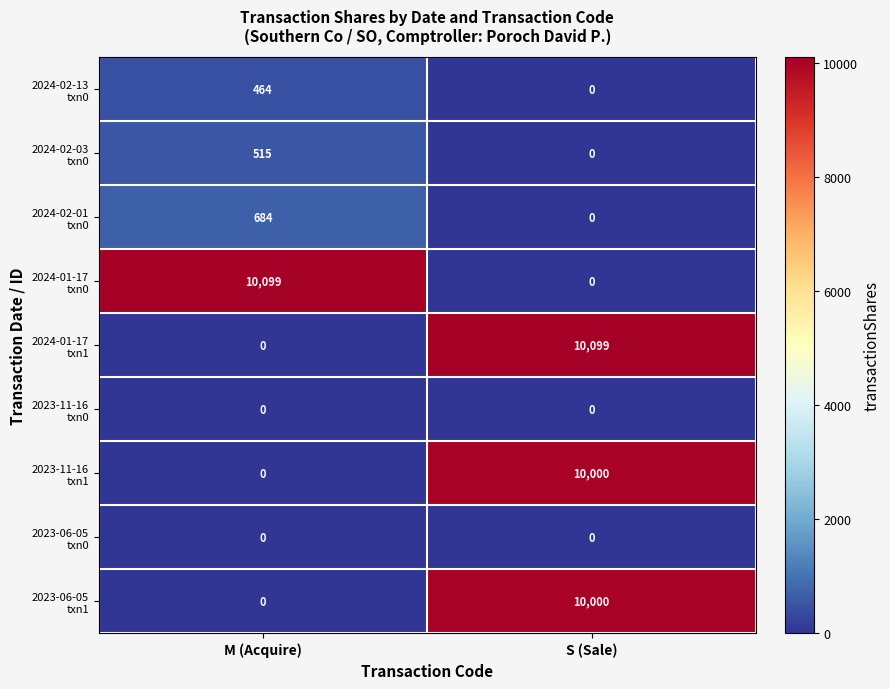

What is the greatest value displayed?

10099